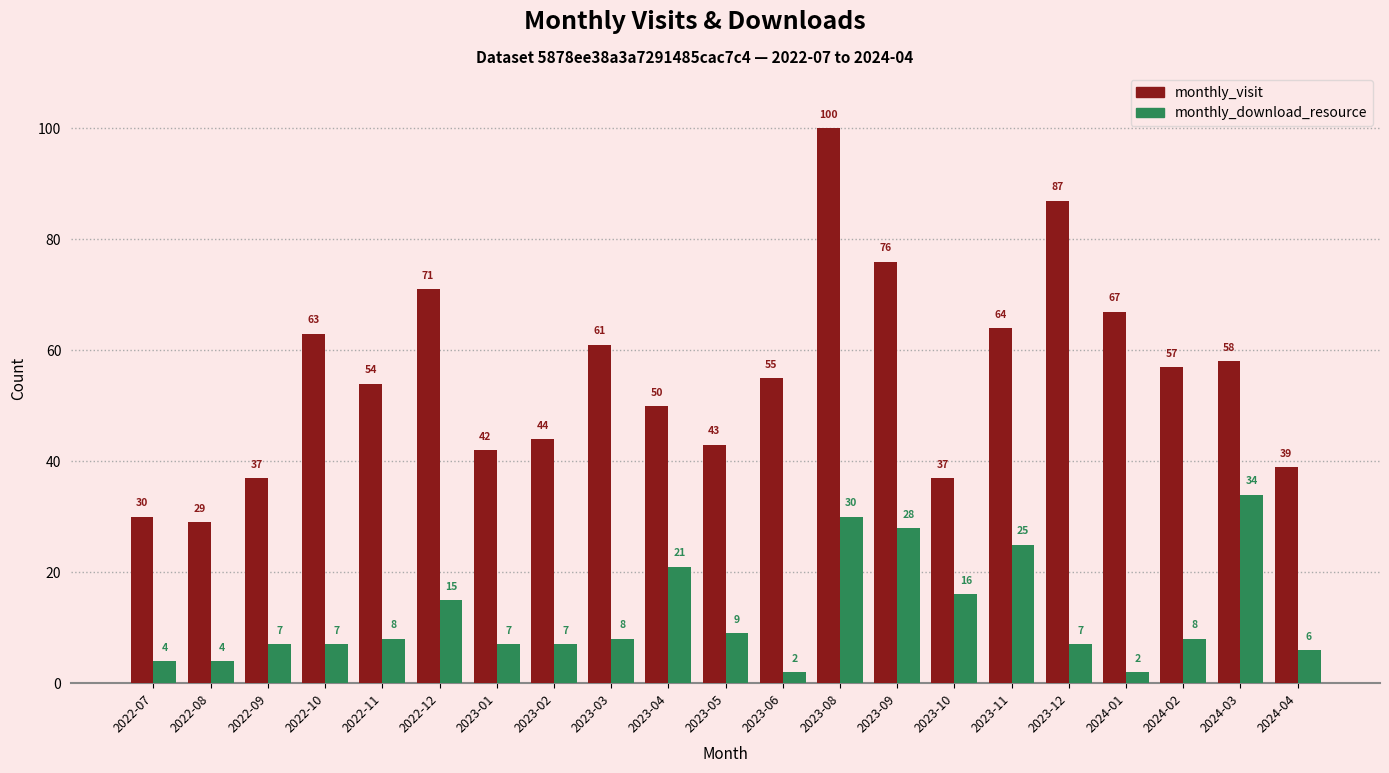

How many groups of bars are there?

21